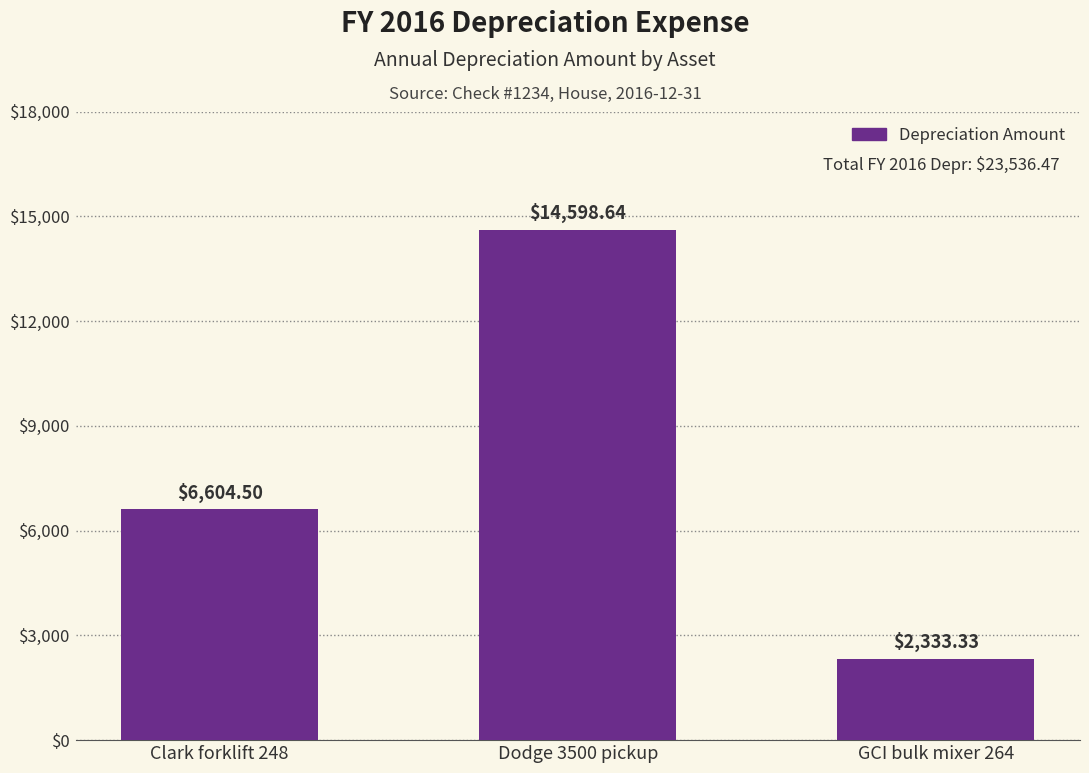

List the labels in order of value, smallest first.

GCI bulk mixer 264, Clark forklift 248, Dodge 3500 pickup